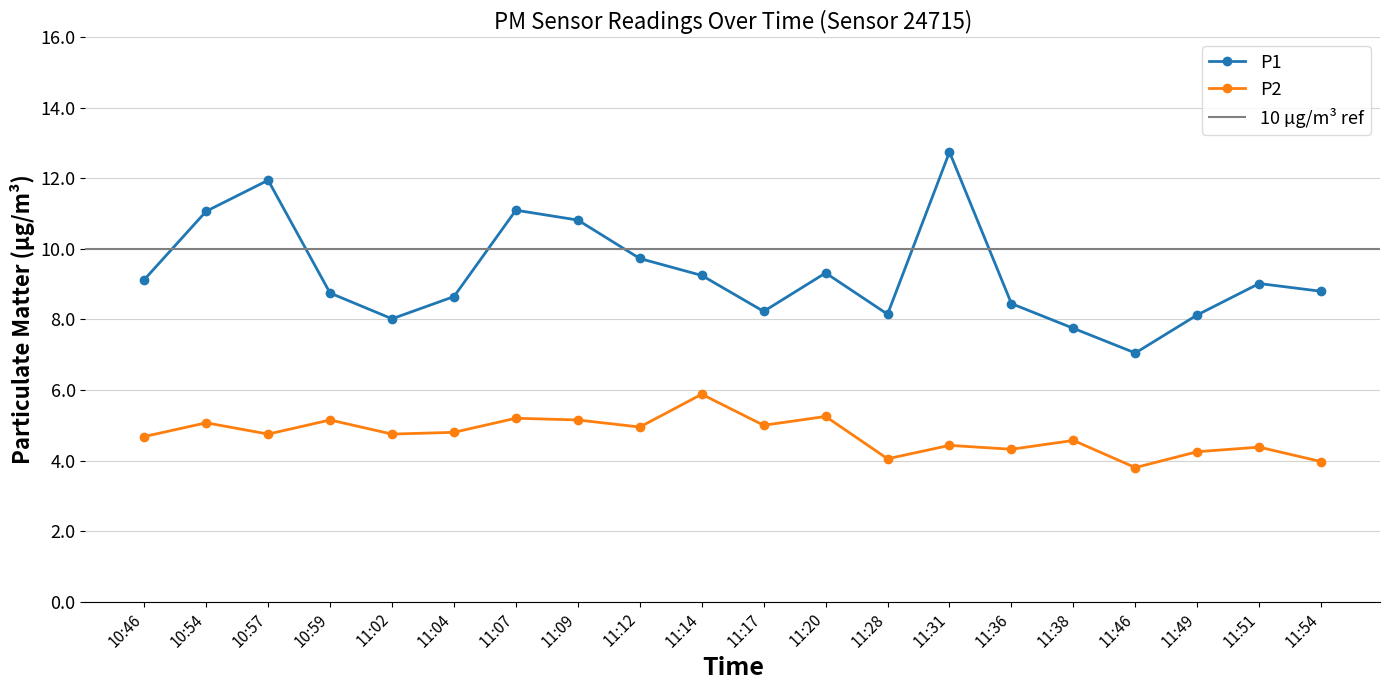

Which series has the largest total across all categories?

P1